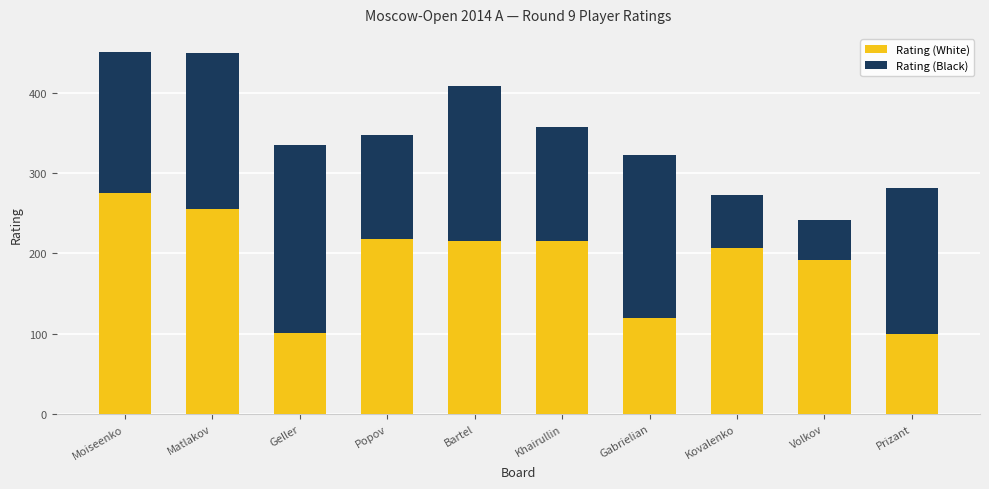

Is it true that Rating (White) equals 192 at Volkov?

True